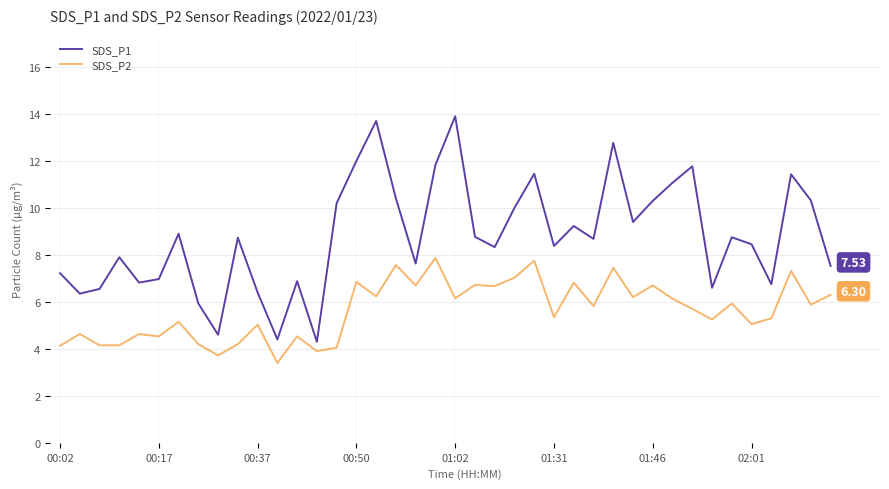

What is the difference between the maximum and minimum values in the SDS_P1 series?

9.6